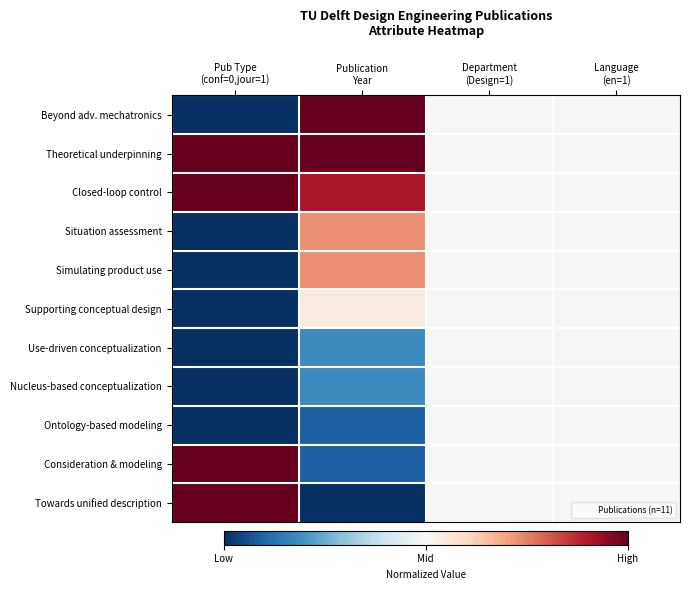

Rank the series by their maximum value, from lowest to highest.

Use-driven conceptualization, Nucleus-based conceptualization, Ontology-based modeling, Supporting conceptual design, Situation assessment, Simulating product use, Beyond adv. mechatronics, Theoretical underpinning, Closed-loop control, Consideration & modeling, Towards unified description